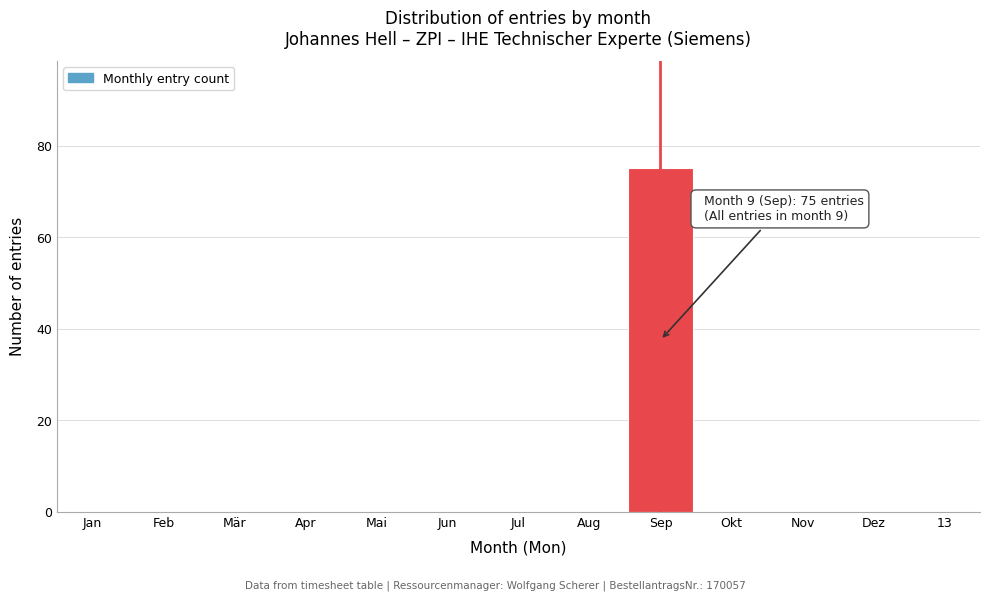

Reading left to right, what are all the values shown in this chart?

Jan=0	Feb=0	Mär=0	Apr=0	Mai=0	Jun=0	Jul=0	Aug=0	Sep=75	Okt=0	Nov=0	Dez=0	13=0